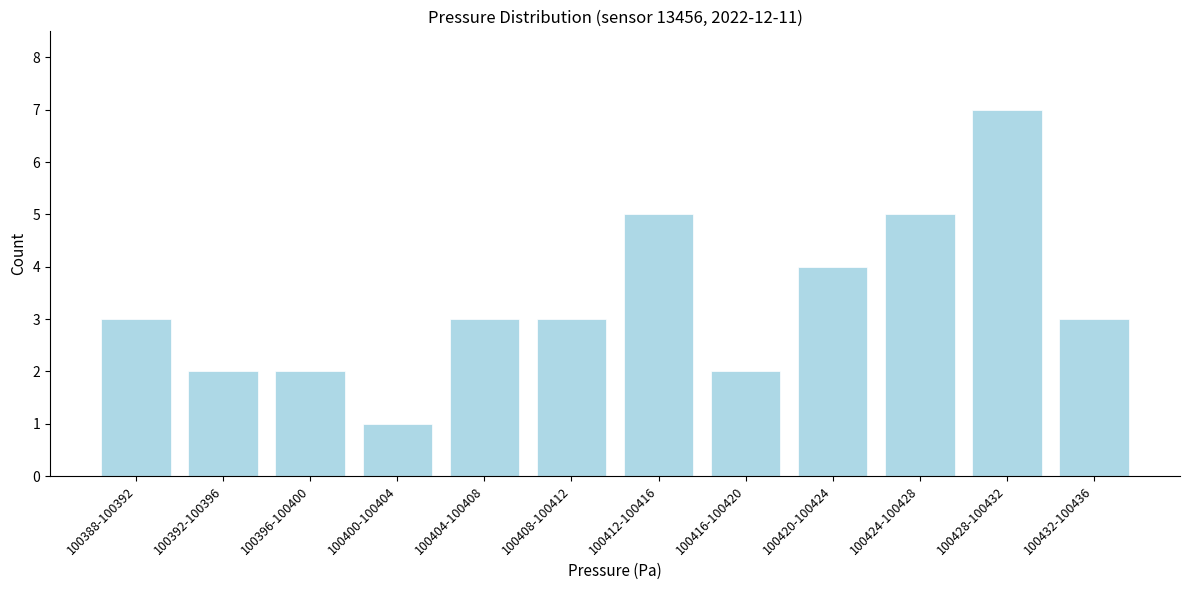

Reading left to right, extract all data points from this chart.

100388-100392=3	100392-100396=2	100396-100400=2	100400-100404=1	100404-100408=3	100408-100412=3	100412-100416=5	100416-100420=2	100420-100424=4	100424-100428=5	100428-100432=7	100432-100436=3